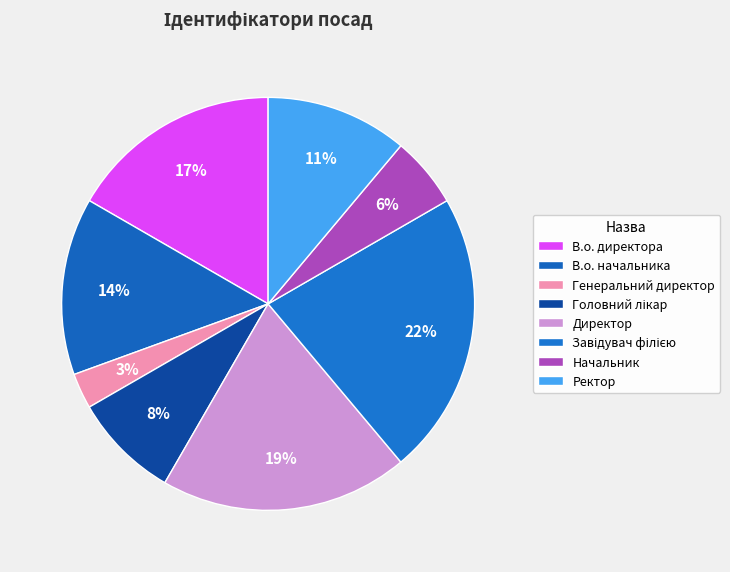

How many segments does this pie chart have?

8